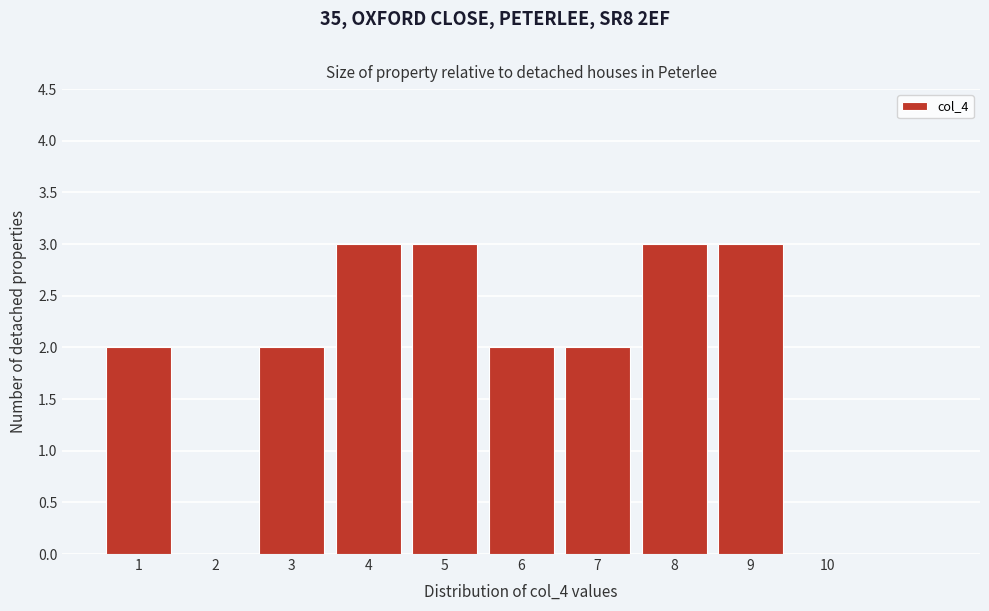

Reading left to right, list every bar in this chart as the range it spans on the x-axis followed by its height. The values are not printed on the chart, so give them approximately, as read against the axis.

0.5 to 1.5: 2
1.5 to 2.5: 0
2.5 to 3.5: 2
3.5 to 4.5: 3
4.5 to 5.5: 3
5.5 to 6.5: 2
6.5 to 7.5: 2
7.5 to 8.5: 3
8.5 to 9.5: 3
9.5 to 10.5: 0